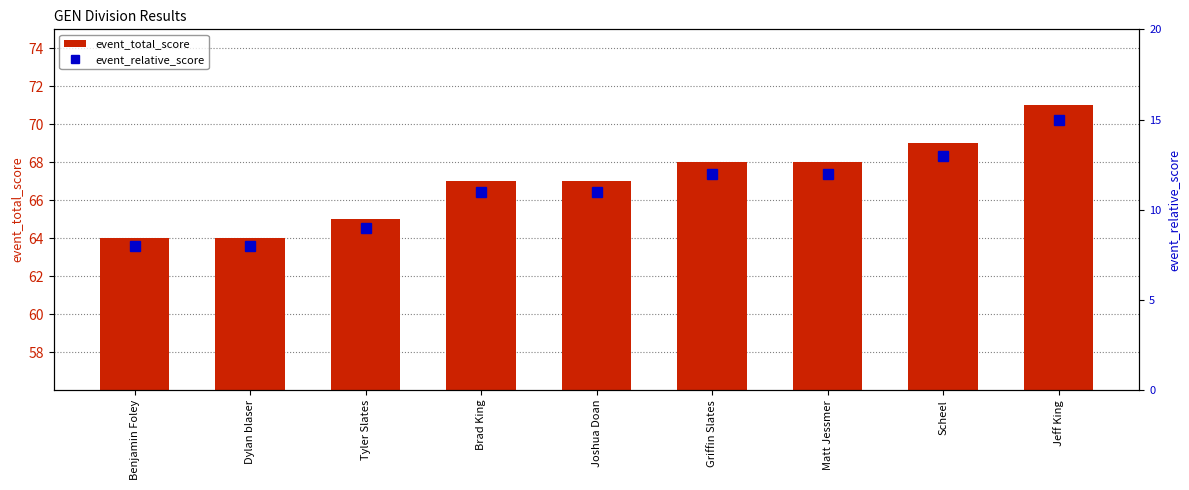

What are all the series names shown in the legend?

event_total_score, event_relative_score